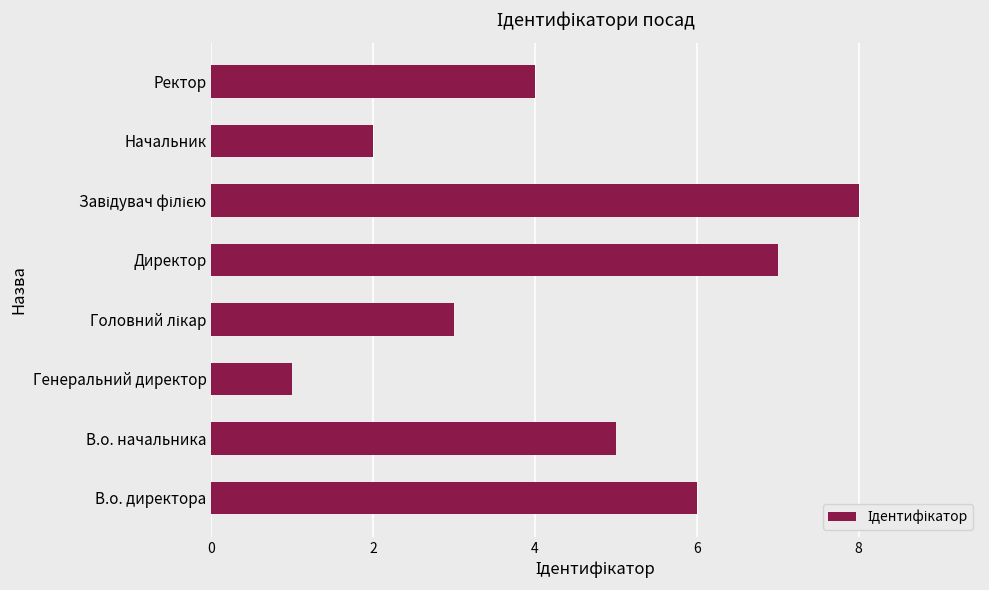

What is the difference between the values at Ректор and Директор?

3